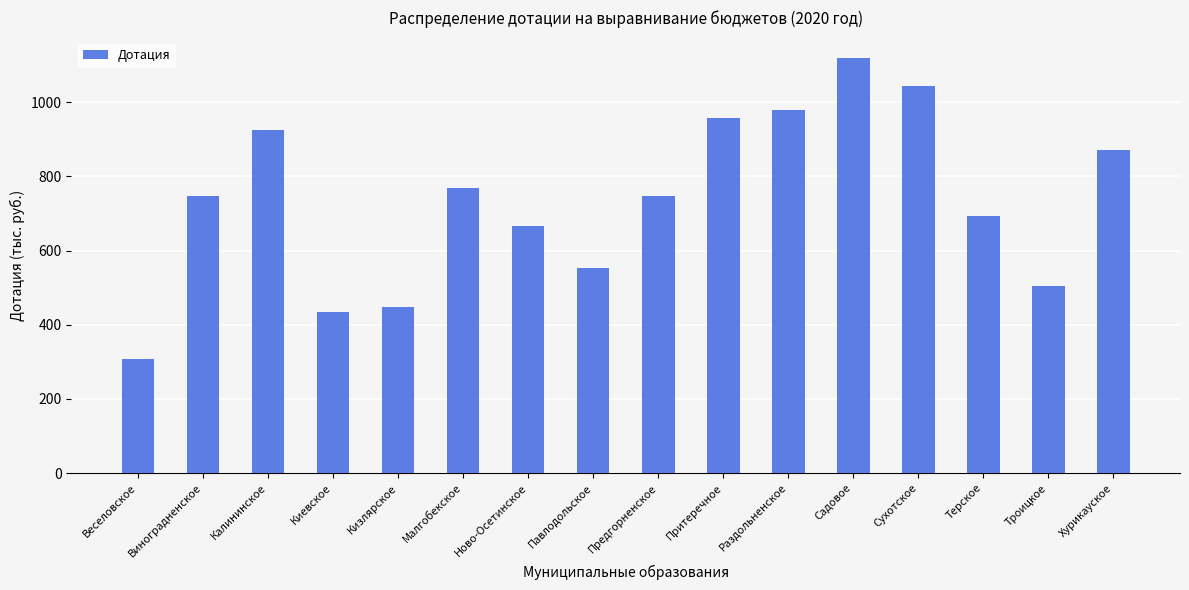

How many data points are less than 748?

8